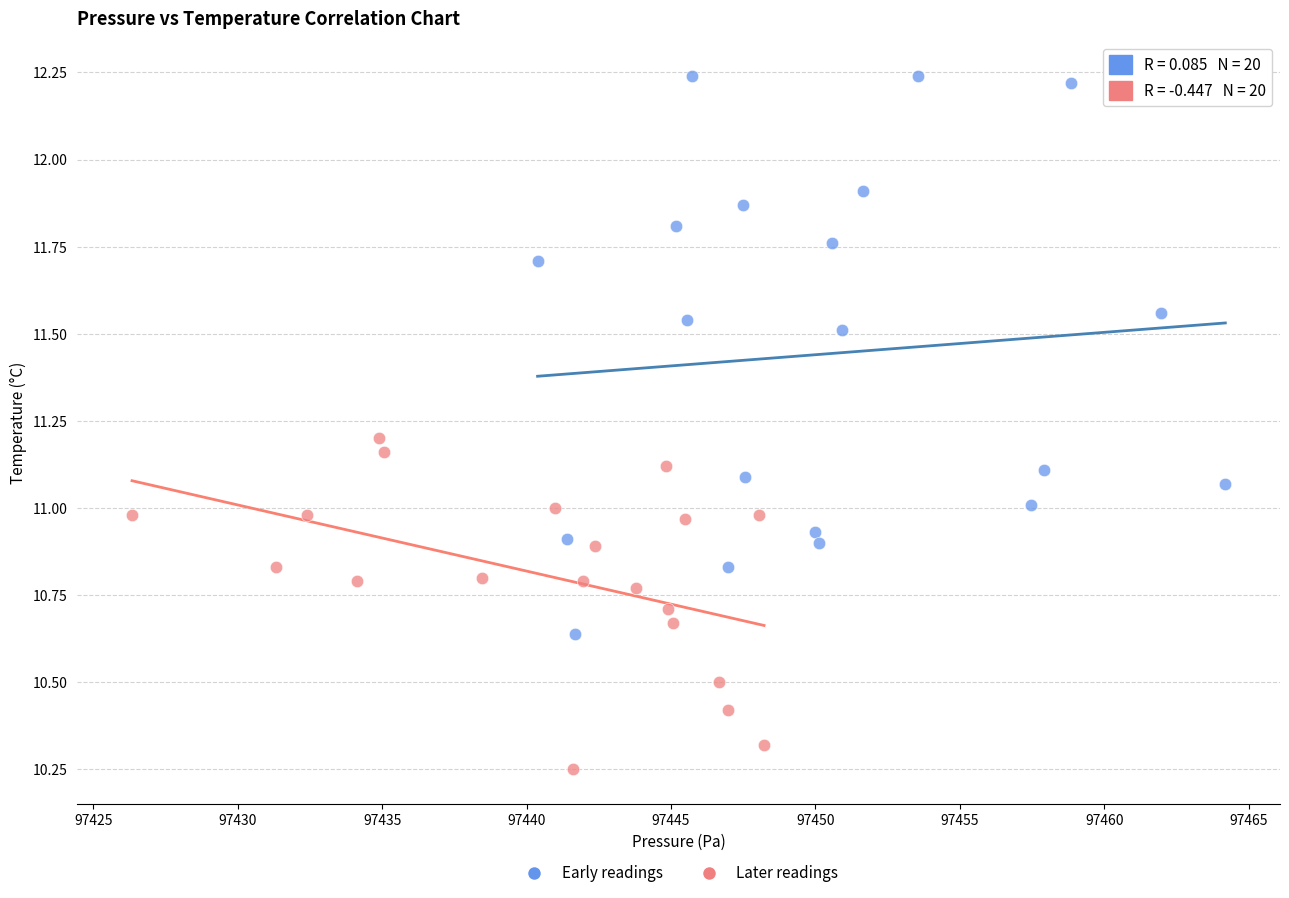

Which series has the widest spread of Y values?

Early readings